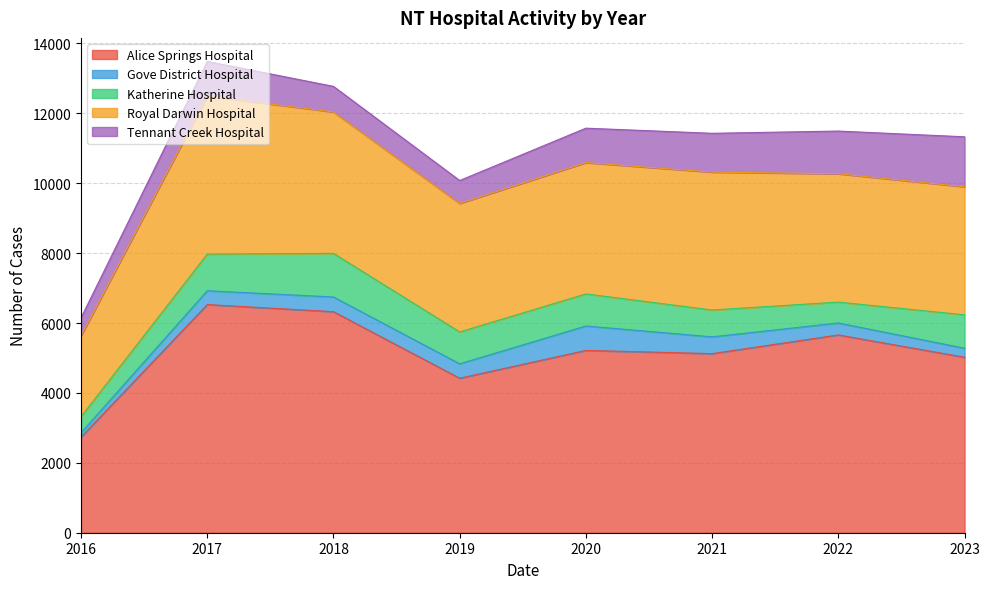

Is it true that Alice Springs Hospital equals 6325 at 2018?

True